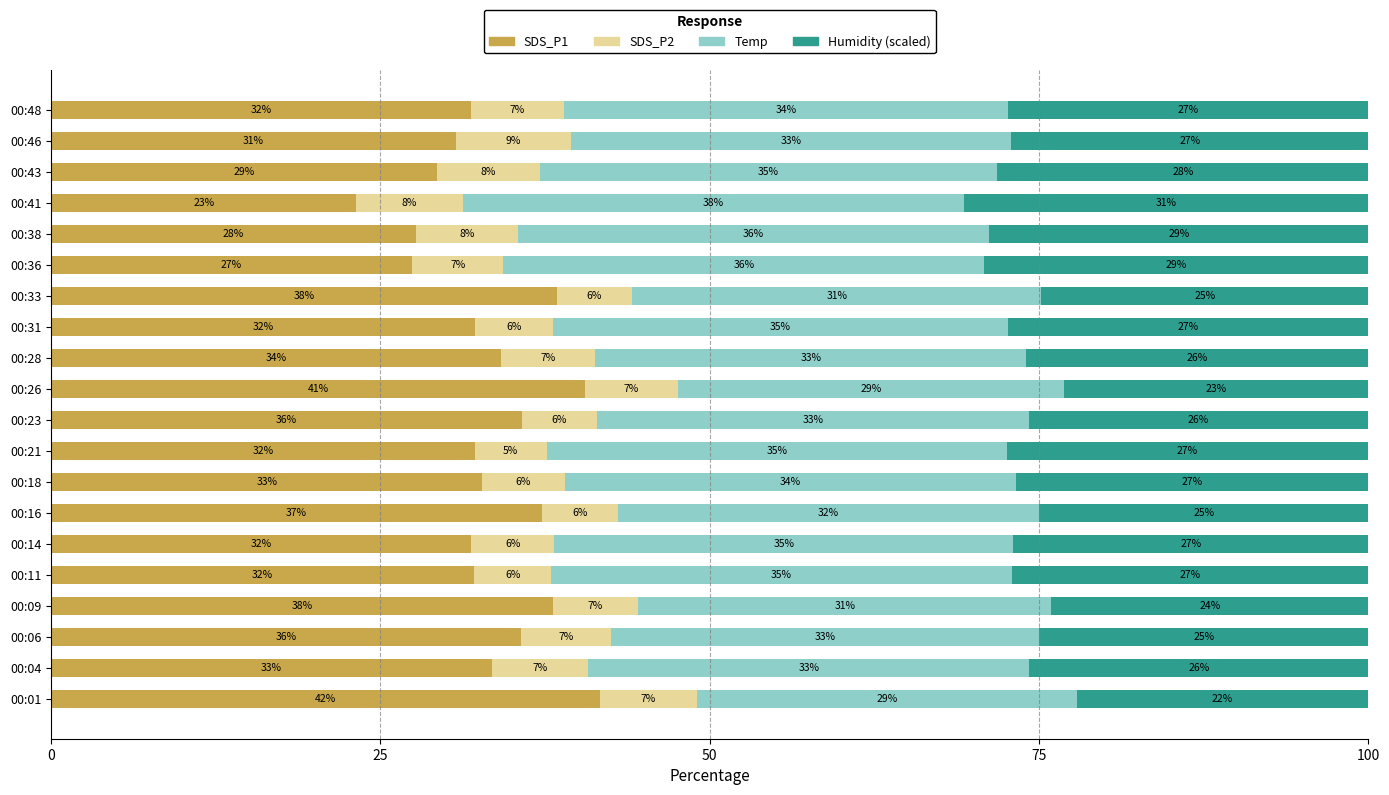

The value of SDS_P1 at 00:38 is 14.8. True or false?

False